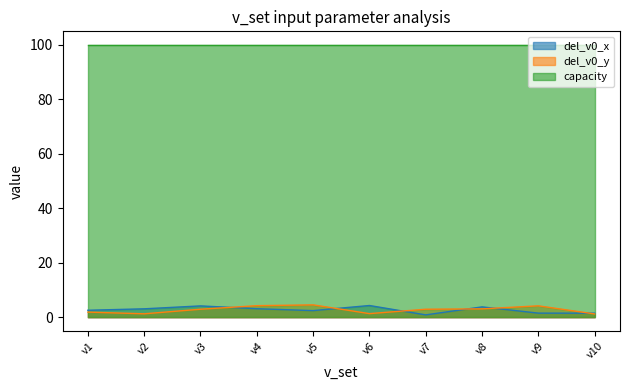

At which label does del_v0_x first exceed 3?

v2